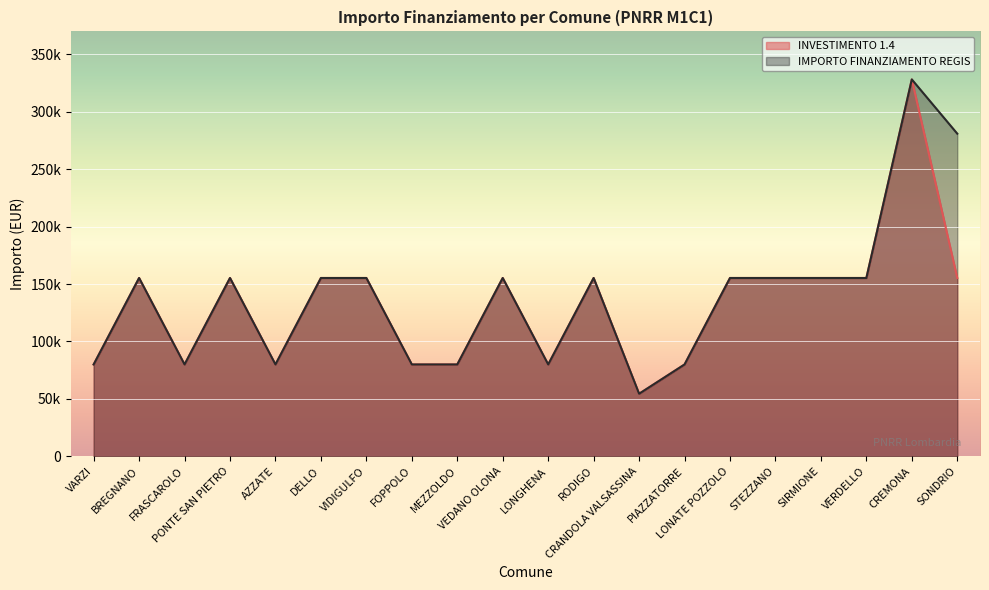

Reading left to right, extract all data points from this chart.

INVESTIMENTO 1.4: VARZI=79922	BREGNANO=155234	FRASCAROLO=79922	PONTE SAN PIETRO=155234	AZZATE=79922	DELLO=155234	VIDIGULFO=155234	FOPPOLO=79922	MEZZOLDO=79922	VEDANO OLONA=155234	LONGHENA=79922	RODIGO=155234	CRANDOLA VALSASSINA=54412	PIAZZATORRE=79922	LONATE POZZOLO=155234	STEZZANO=155234	SIRMIONE=155234	VERDELLO=155234	CREMONA=328160	SONDRIO=155234
IMPORTO FINANZIAMENTO REGIS: VARZI=79922	BREGNANO=155234	FRASCAROLO=79922	PONTE SAN PIETRO=155234	AZZATE=79922	DELLO=155234	VIDIGULFO=155234	FOPPOLO=79922	MEZZOLDO=79922	VEDANO OLONA=155234	LONGHENA=79922	RODIGO=155234	CRANDOLA VALSASSINA=54412	PIAZZATORRE=79922	LONATE POZZOLO=155234	STEZZANO=155234	SIRMIONE=155234	VERDELLO=155234	CREMONA=328160	SONDRIO=280932